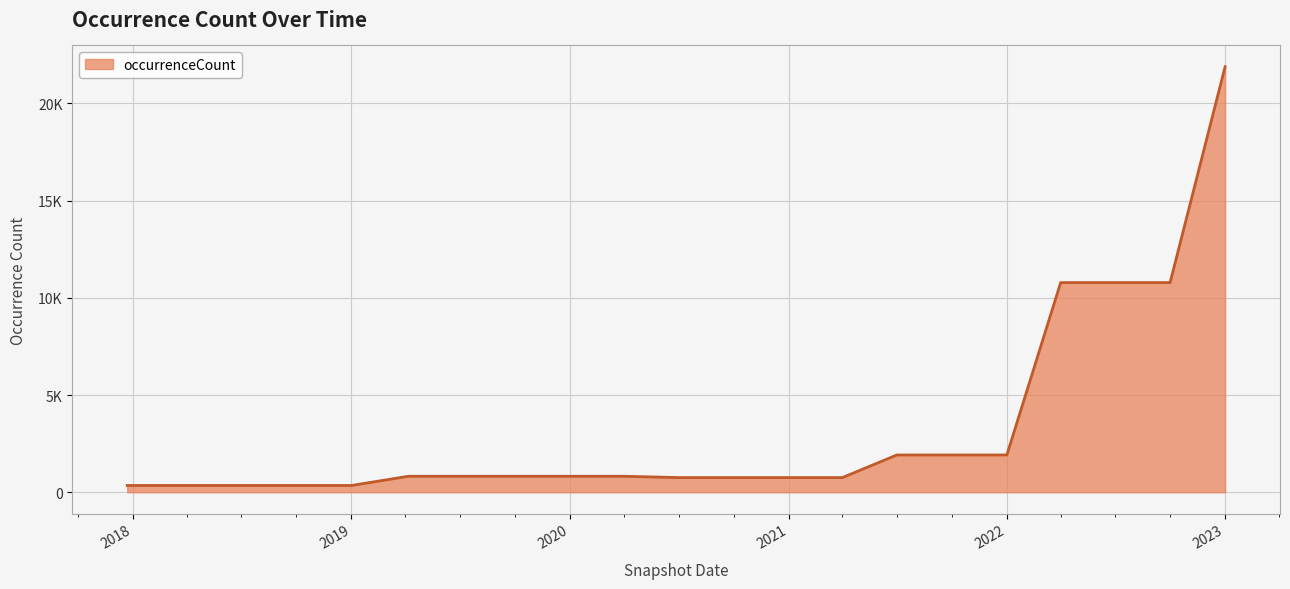

Reading right to left, transcribe all the data shown in this chart.

21881	10781	10781	10781	1917	1917	1917	755	755	755	755	822	822	822	822	822	349	349	349	349	349